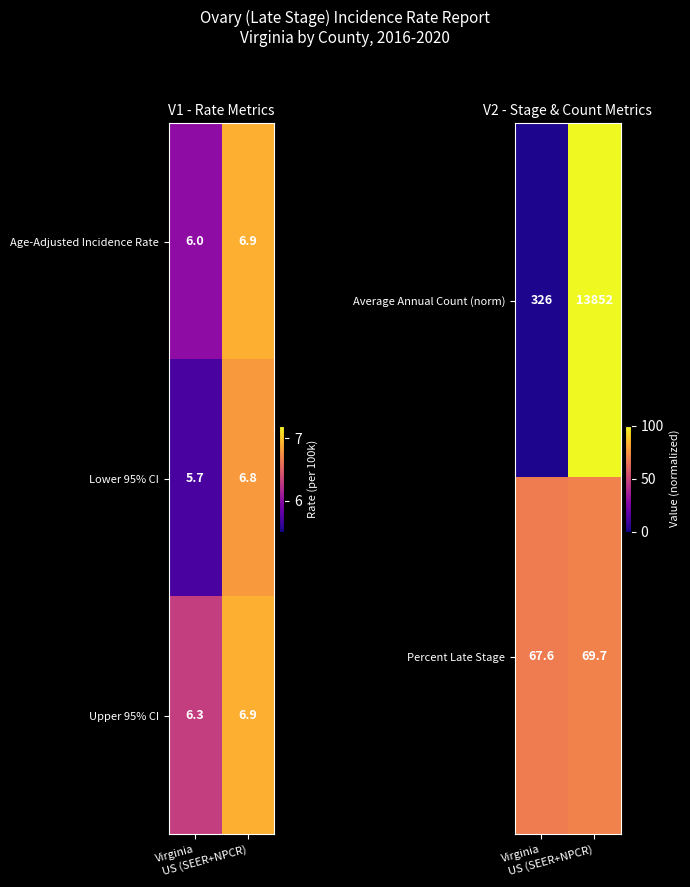

Rank the categories by Average Annual Count (norm) value from lowest to highest.

Virginia, US (SEER+NPCR)